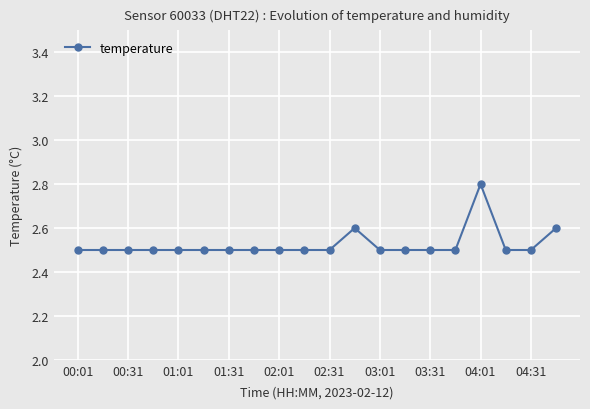

True or false: the data has more than 0 interior local peaks.

True